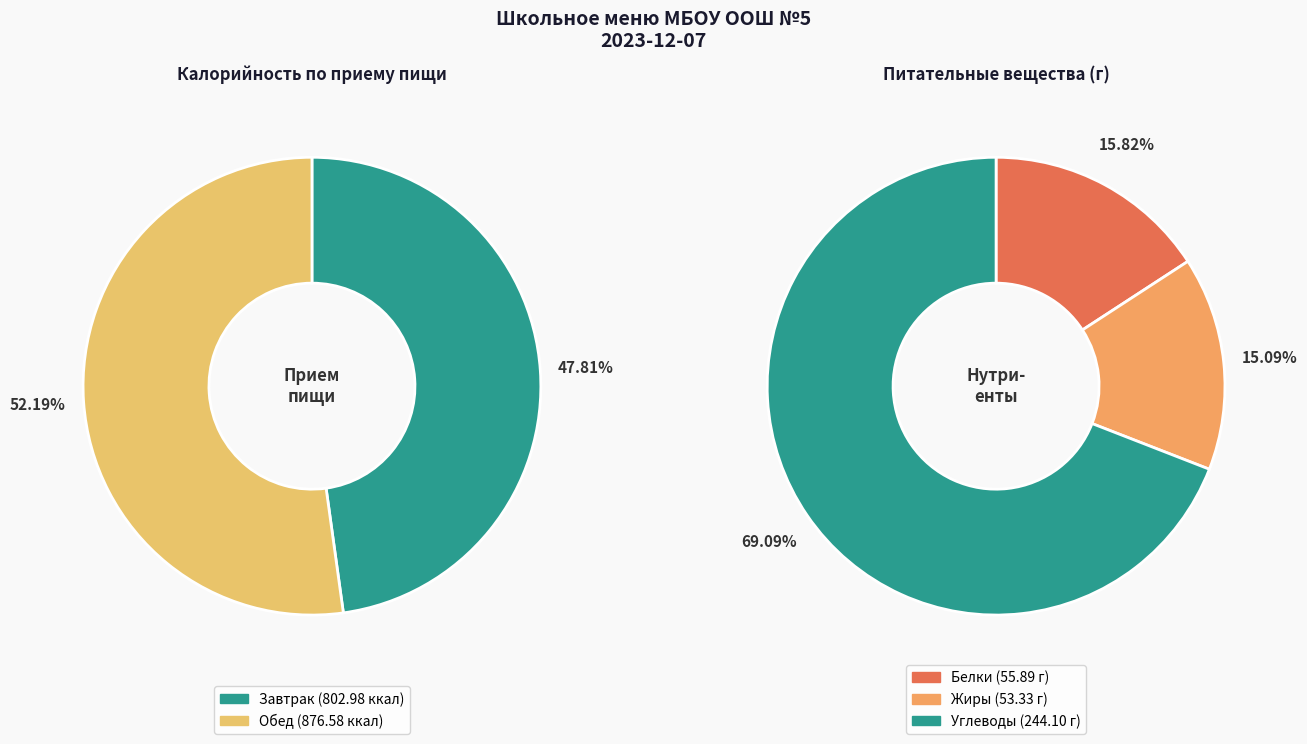

Which category has the biggest portion of the pie?

Обед